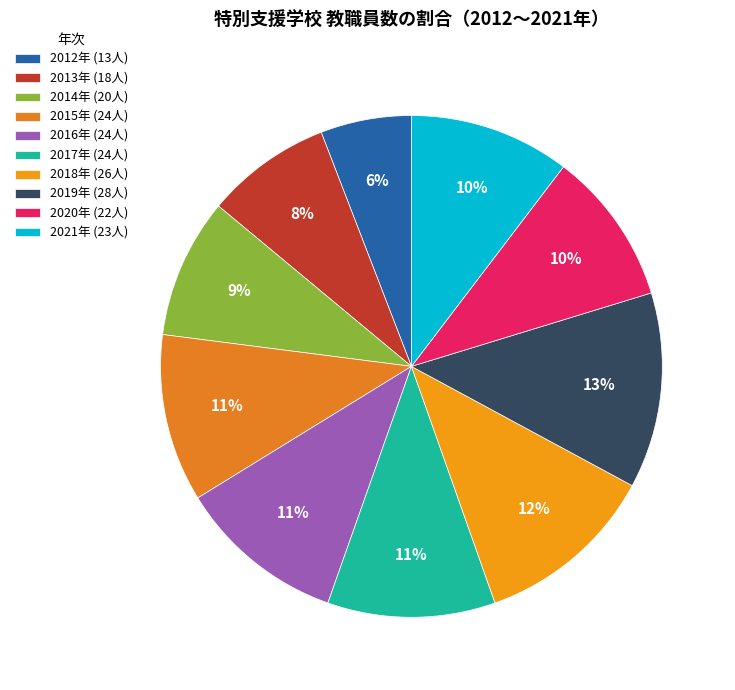

How many segments does this pie chart have?

10